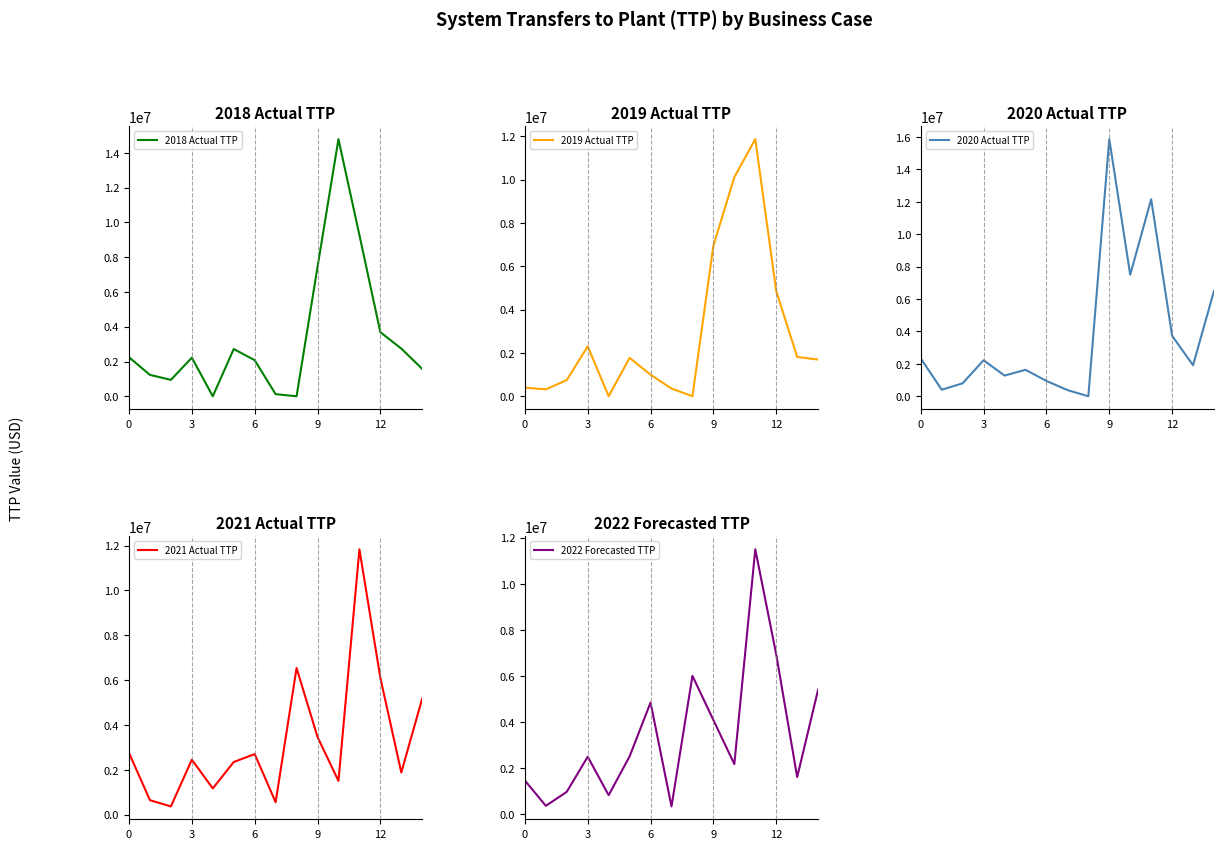

How many data points does each series have?

15